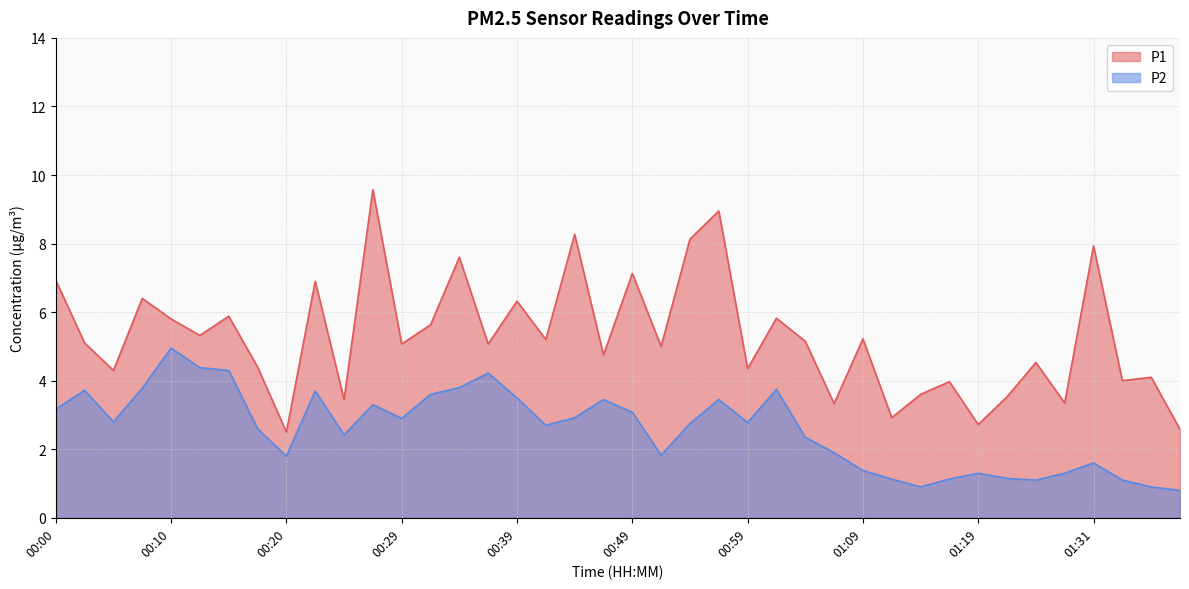

How many data points in P2 are less than 2?

15